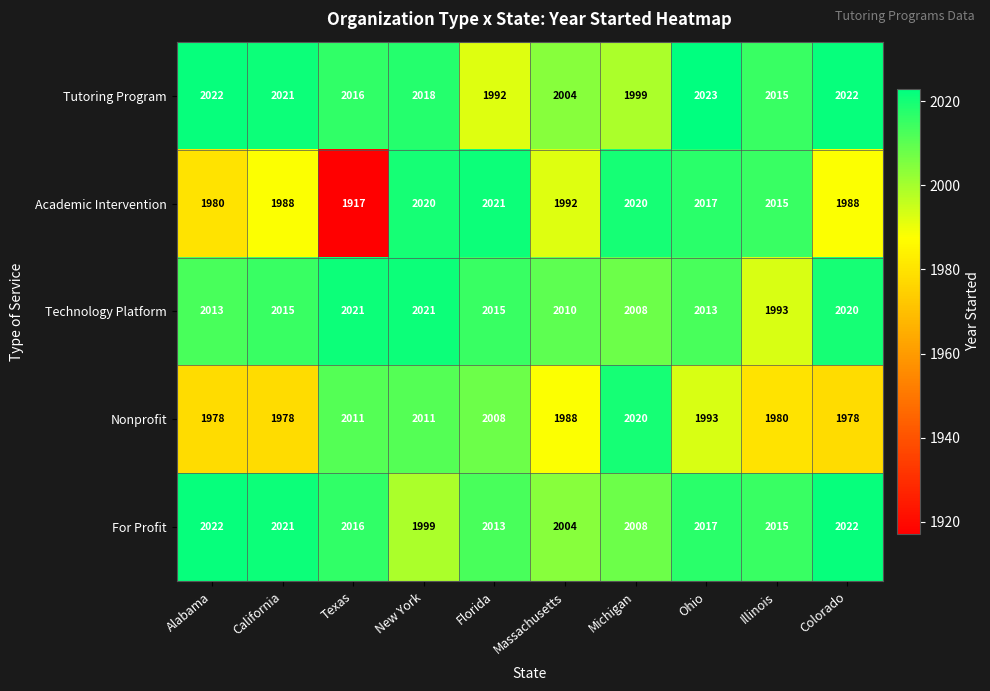

Which category has the lowest value across all series?

Texas